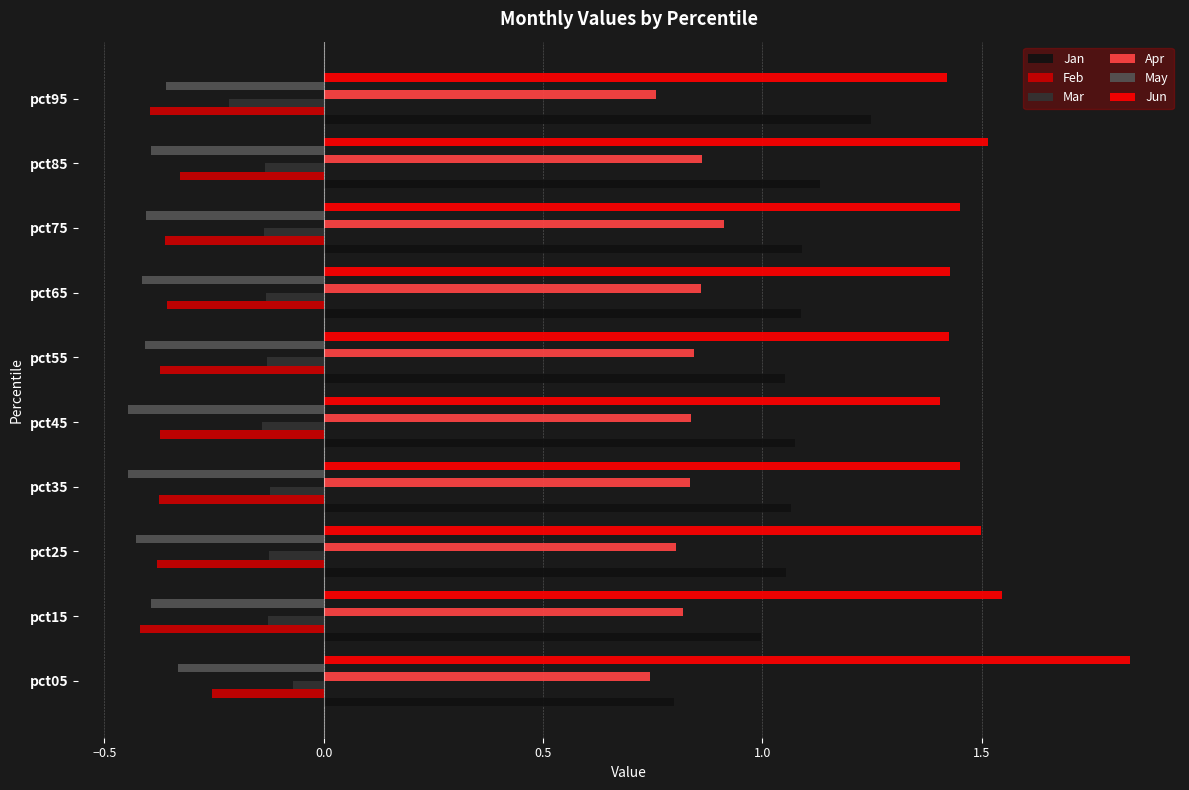

At which label does Feb reach its peak?

pct05